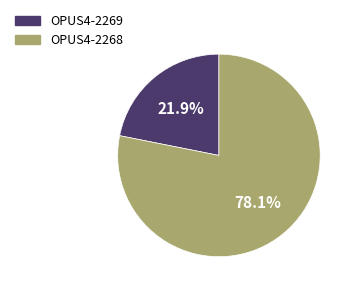

To the nearest percent, what is the difference between the OPUS4-2269 and OPUS4-2268 slice percentages?

56%